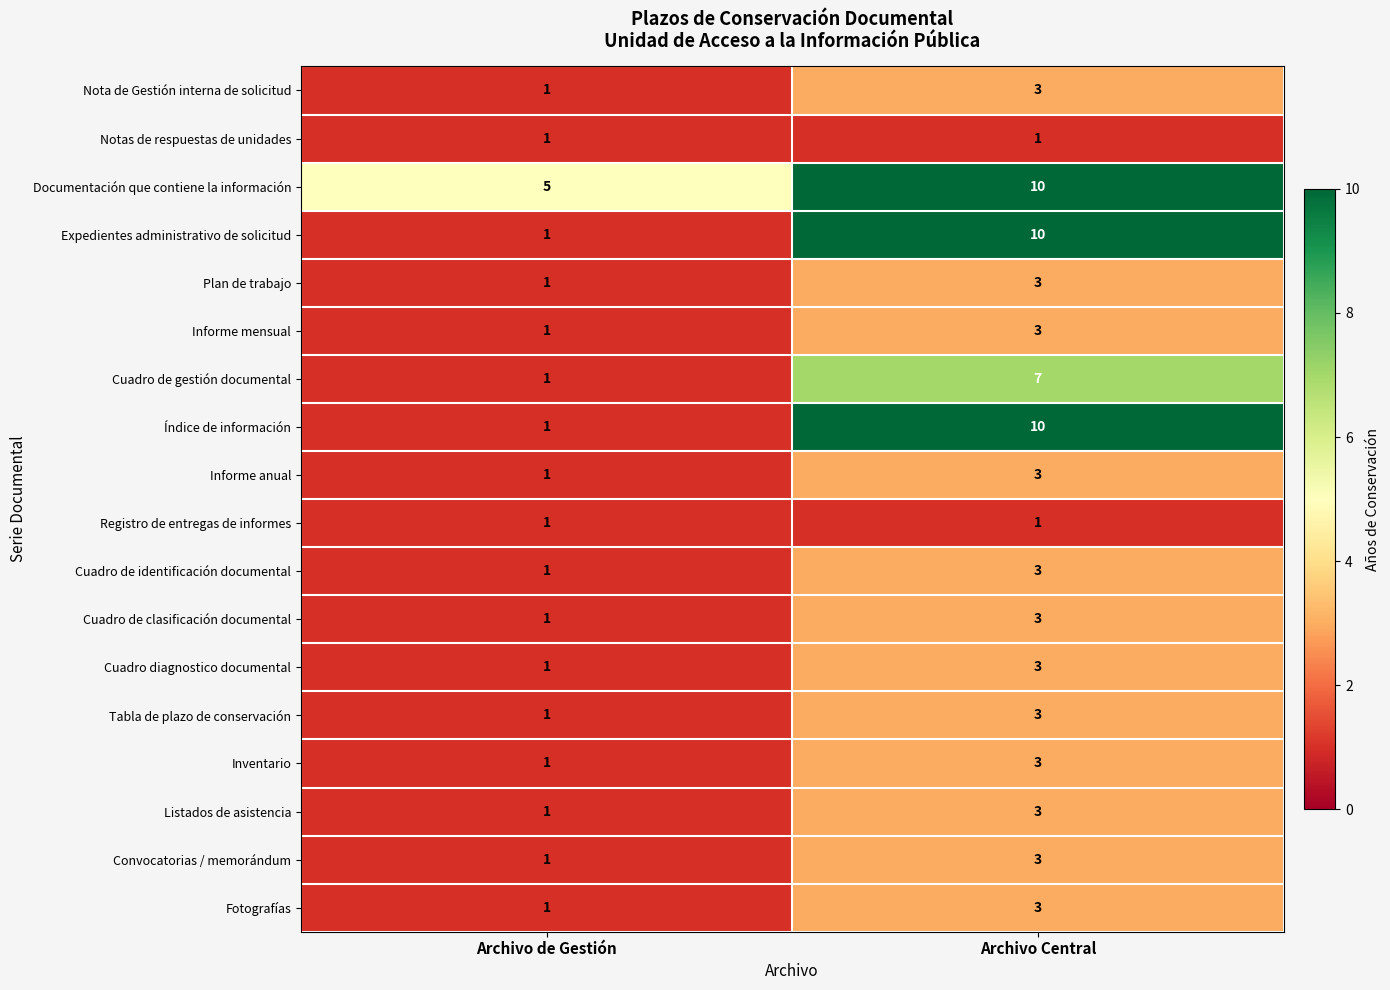

What is the total value across all series at Archivo Central?

75